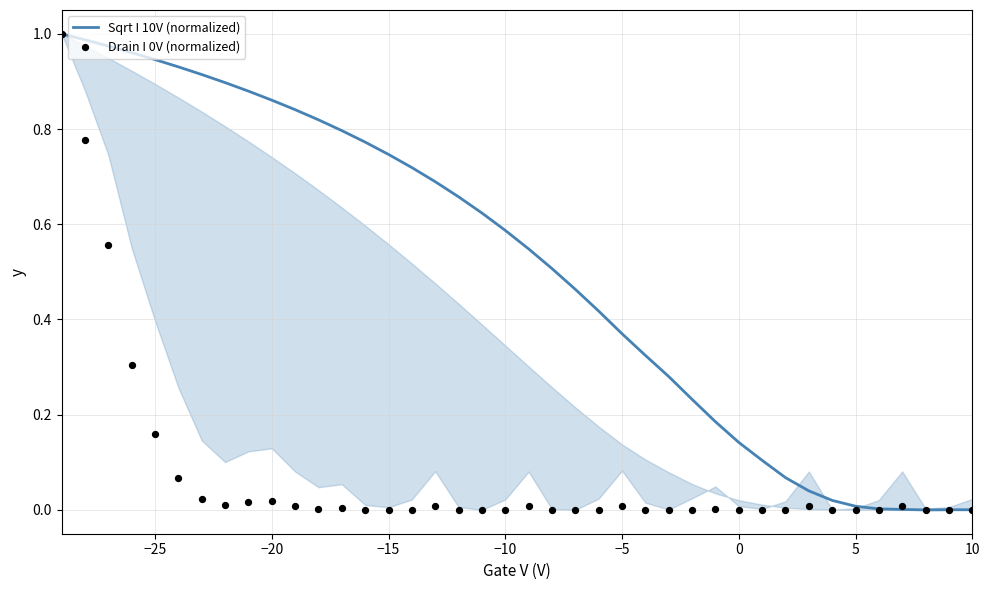

What are all the series names shown in the legend?

Sqrt I 10V (normalized), Drain I 0V (normalized)